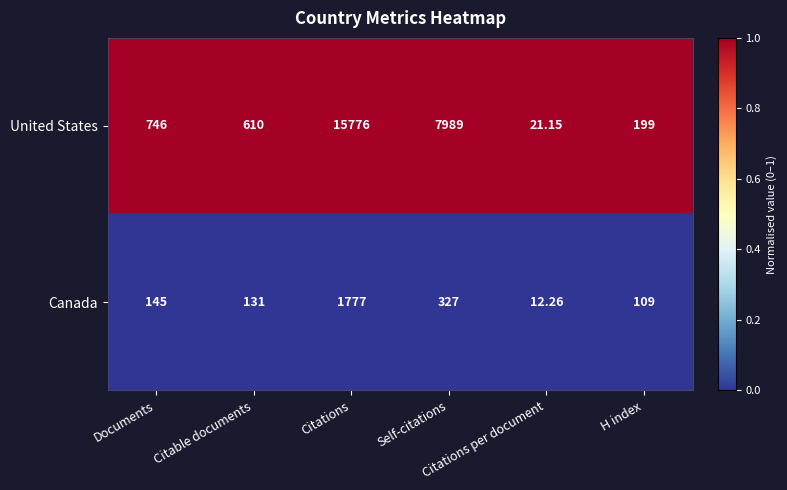

Between Citable documents and Citations, which series saw the biggest shift?

United States